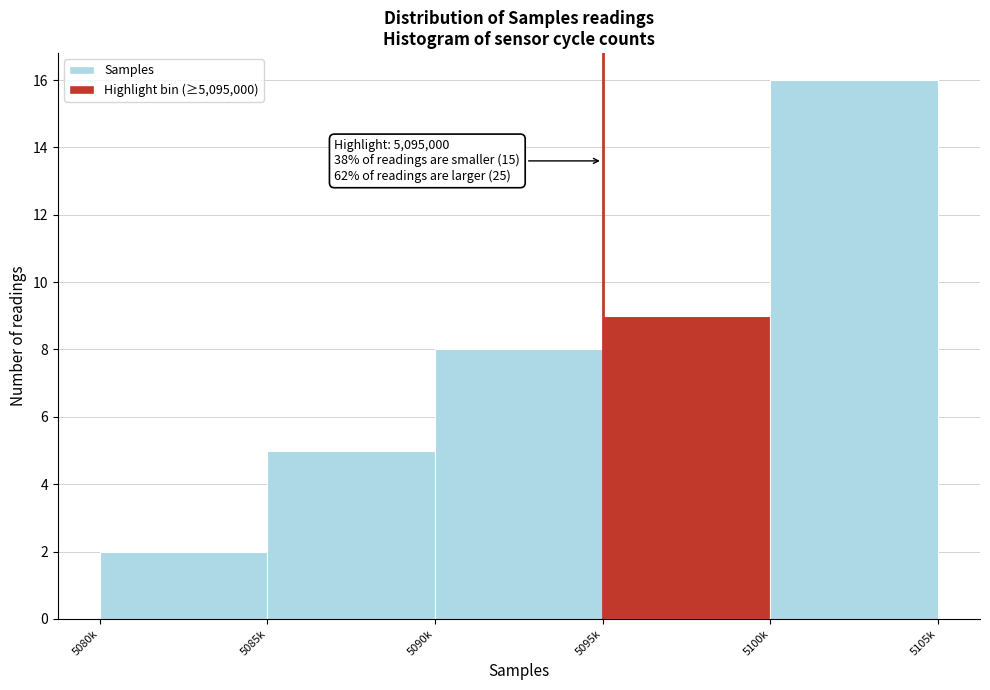

Reading right to left, what are all the values shown in this chart?

5100k=16	5095k=9	5090k=8	5085k=5	5080k=2